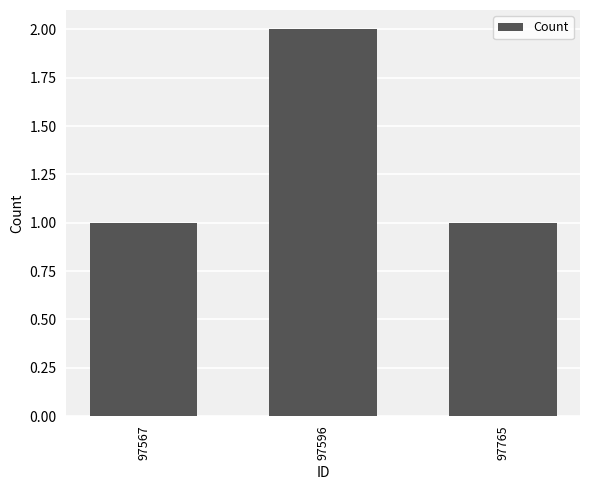

What is the approximate value at 97567?

1